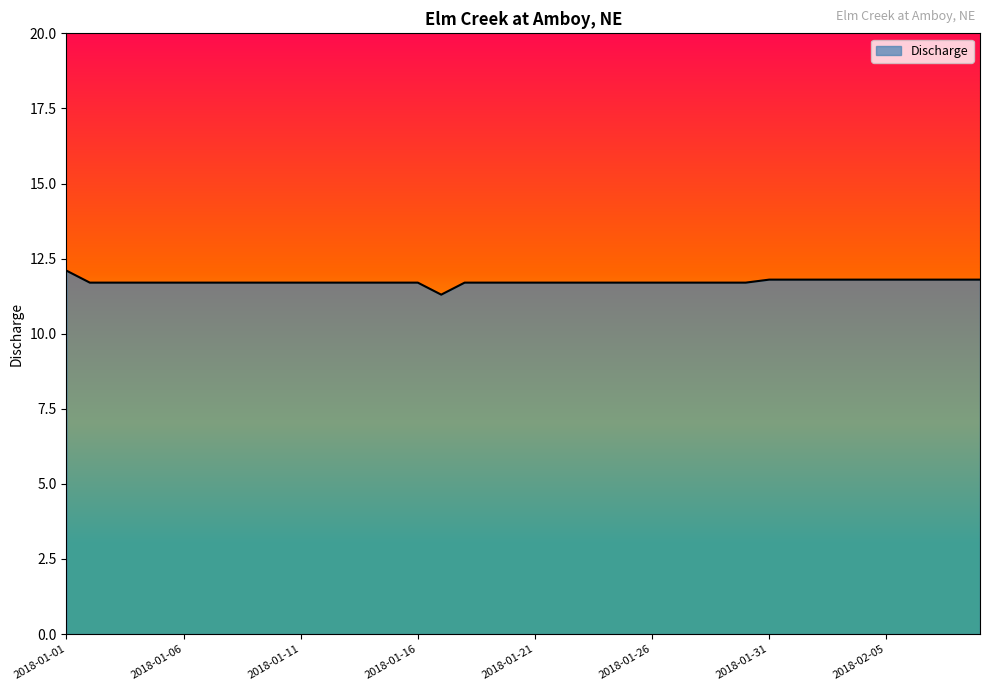

What is the difference between the maximum and minimum values?

0.8